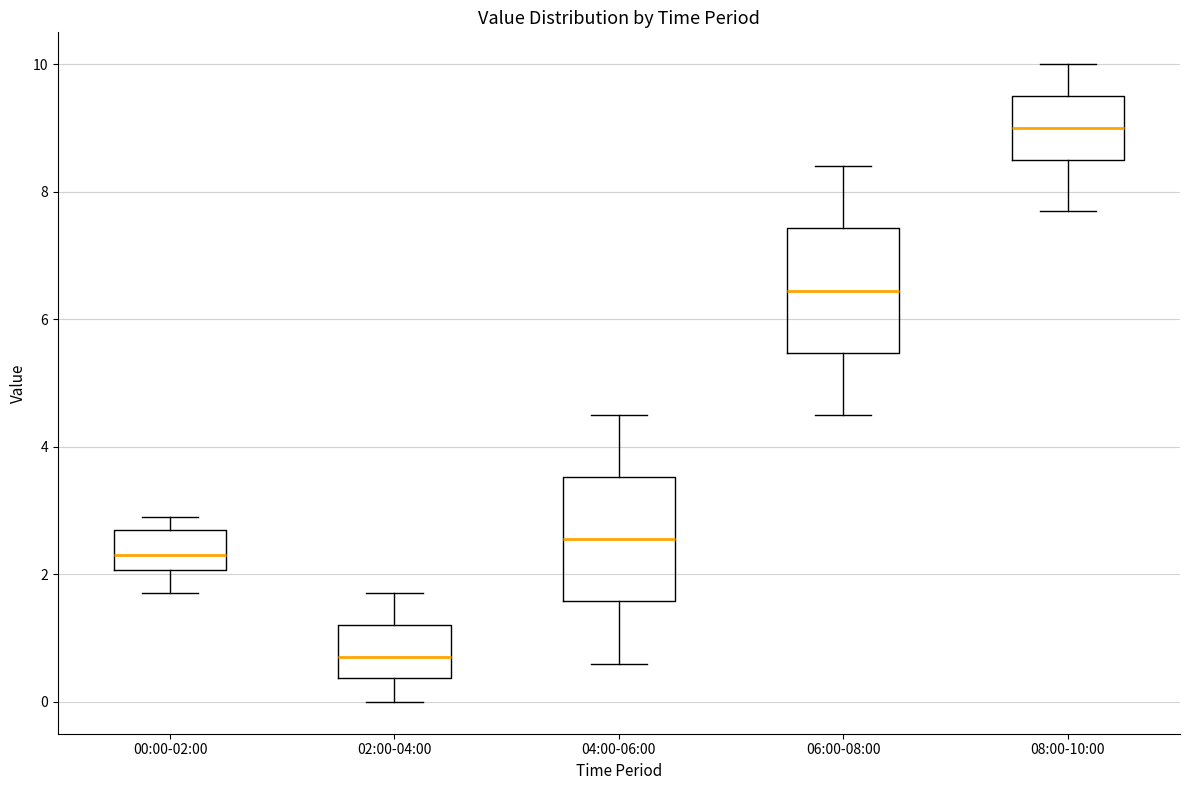

Which box has the highest median line?

08:00-10:00